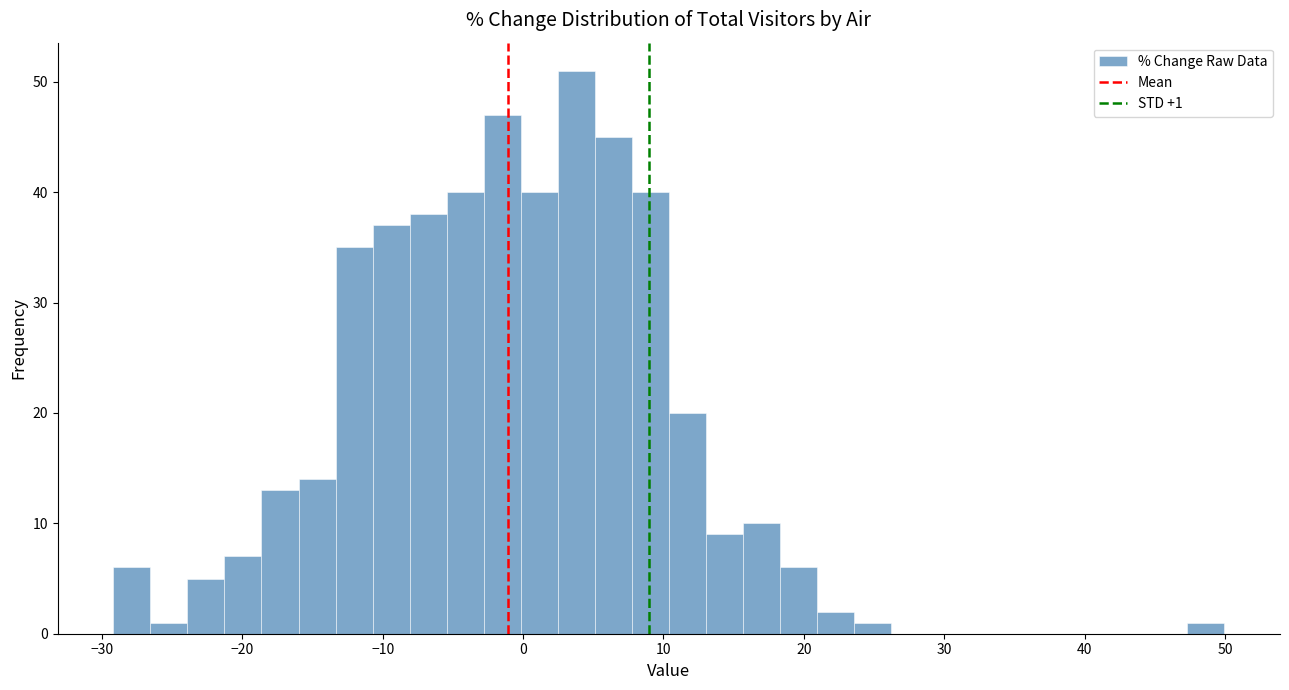

Read against the x-axis, roughly where is the centre of the tallest bar?

4